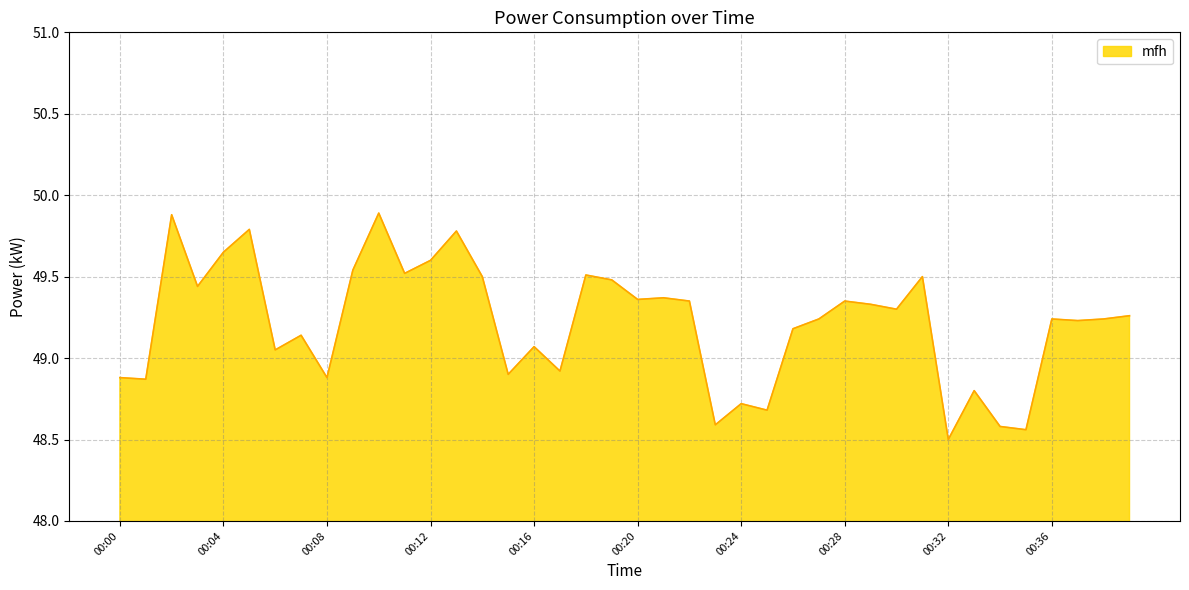

What is the greatest value displayed?

49.9